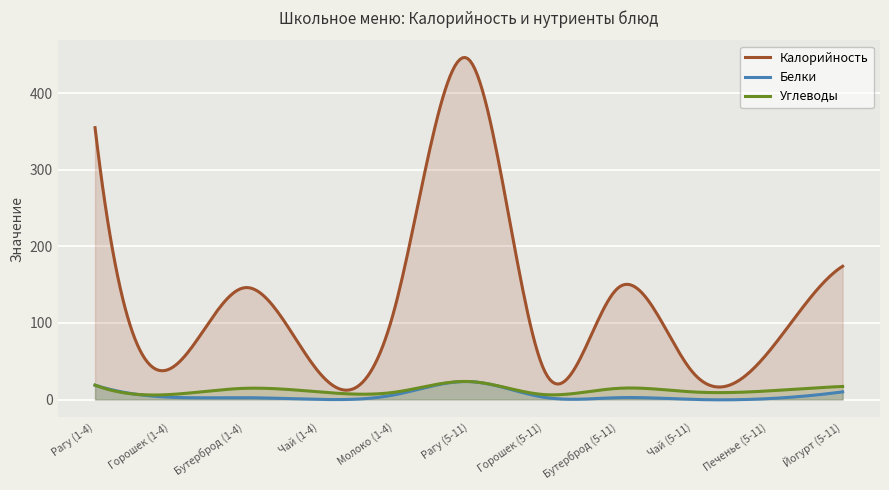

At which category is the sum across all series the highest?

Рагу (5-11)